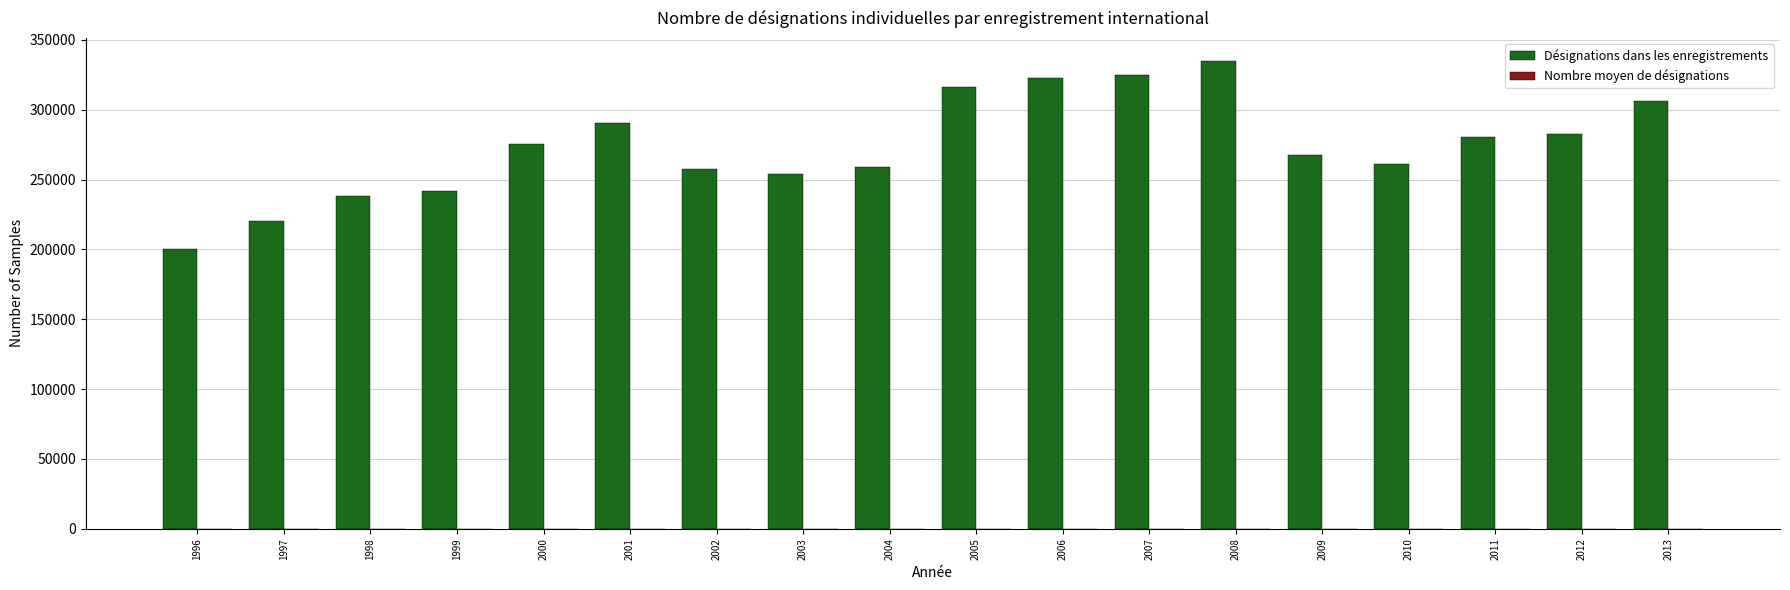

Does the chart contain stacked bars?

No